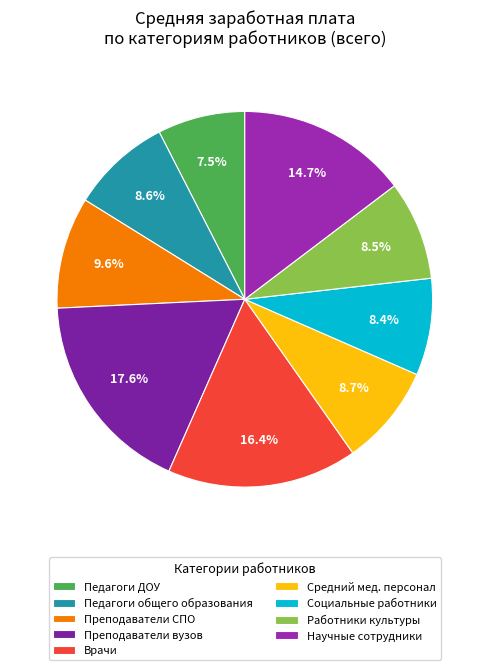

To the nearest percent, what is the difference between the largest and smallest slice percentages?

10%